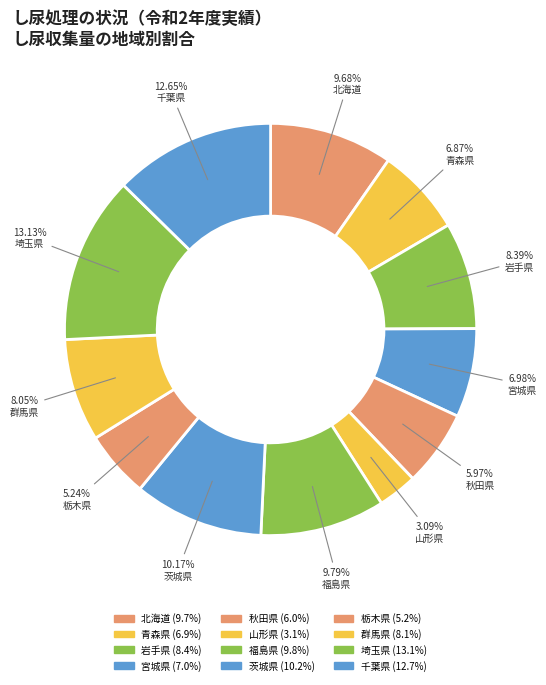

To the nearest percent, what is the combined percentage of 岩手県 and 埼玉県?

22%